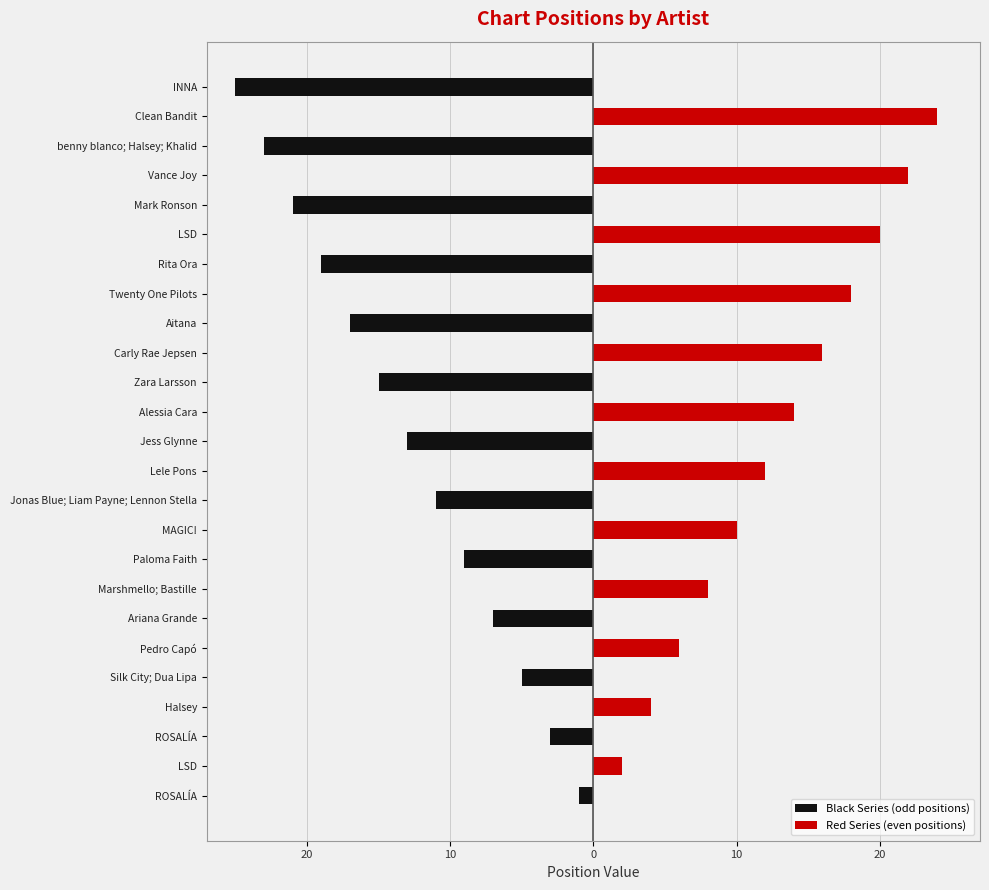

The value of Red Series (even positions) at Carly Rae Jepsen is 8. True or false?

False